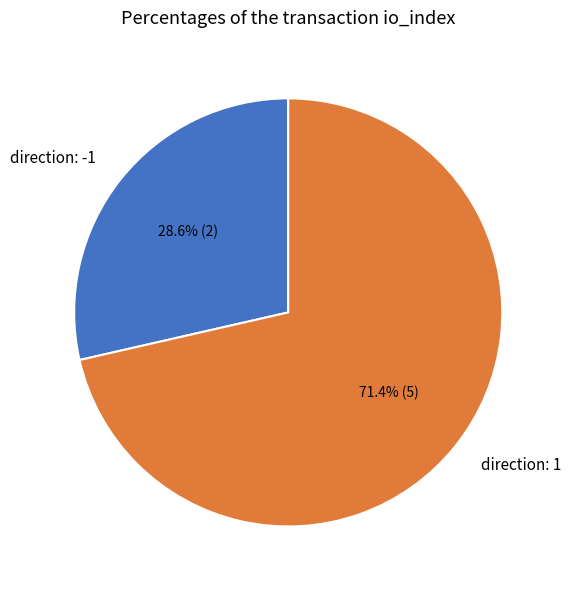

To the nearest percent, what percentage of the pie is direction: 1?

71%